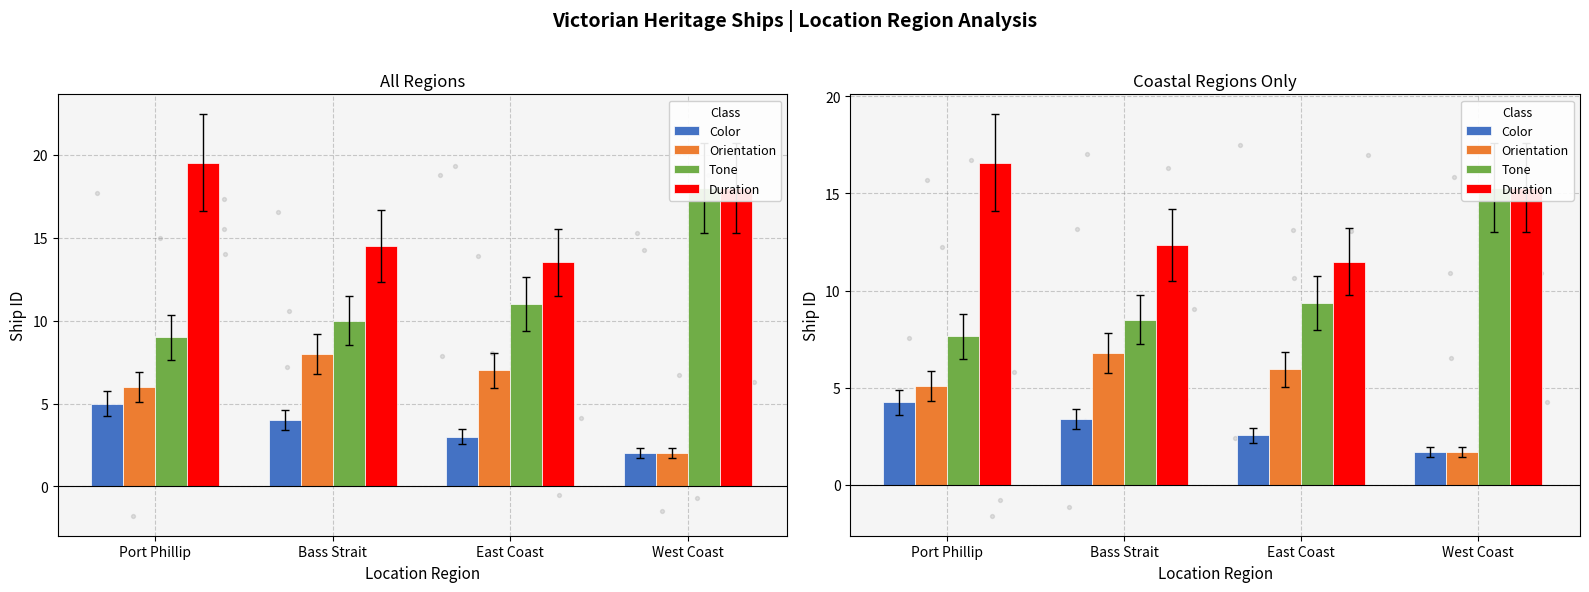

What are all the series names shown in the legend?

Color, Orientation, Tone, Duration